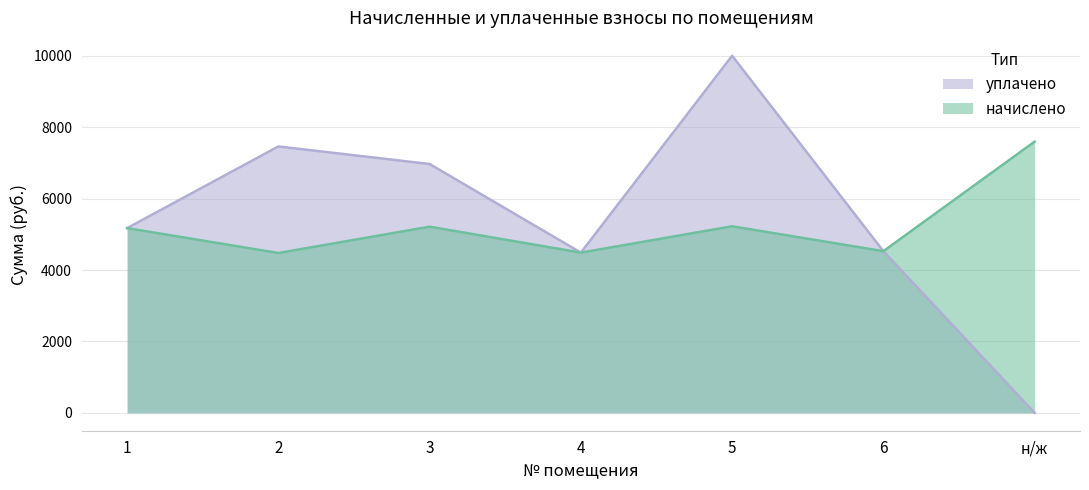

Reading left to right, transcribe all the data shown in this chart.

начислено: 1=5172.9	2=4476.0	3=5213.4	4=4487.1	5=5224.5	6=4527.6	н/ж=7595.2
уплачено: 1=5172.9	2=7460.0	3=6968.1	4=4487.1	5=10000.0	6=4527.6	н/ж=0.0